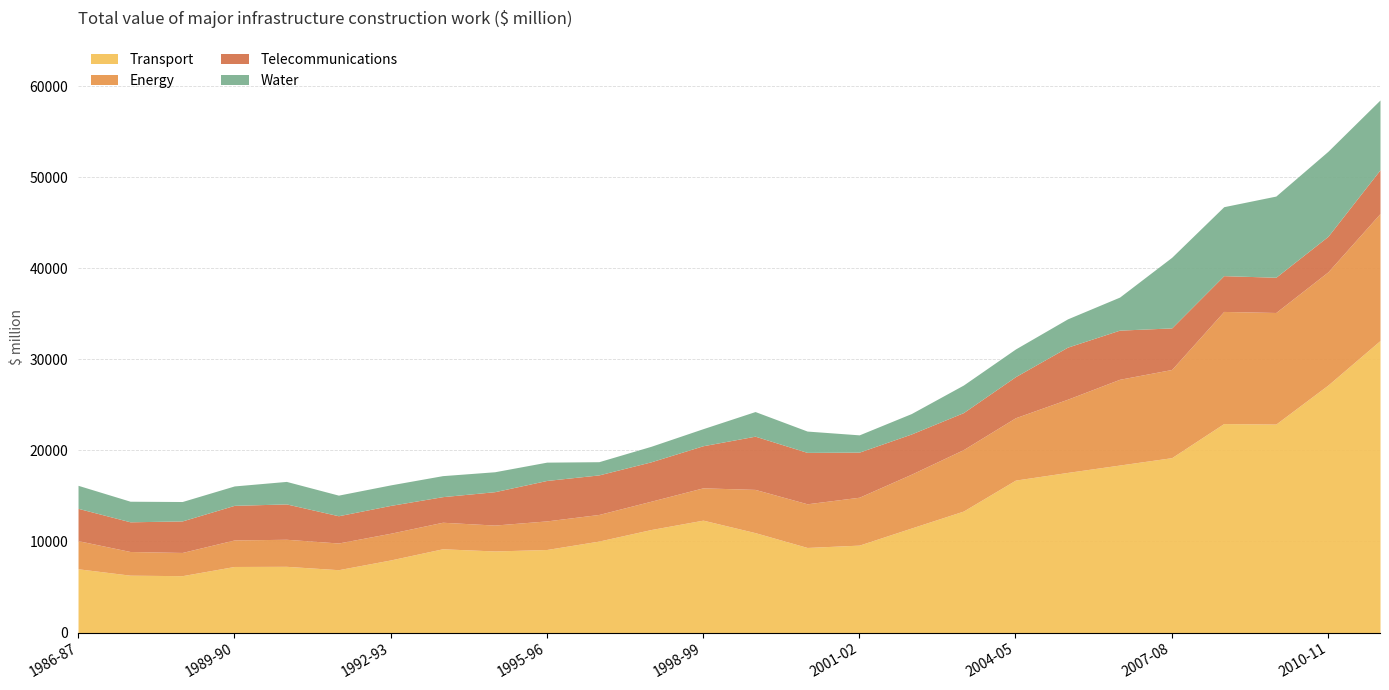

Which series has the largest total across all categories?

Transport